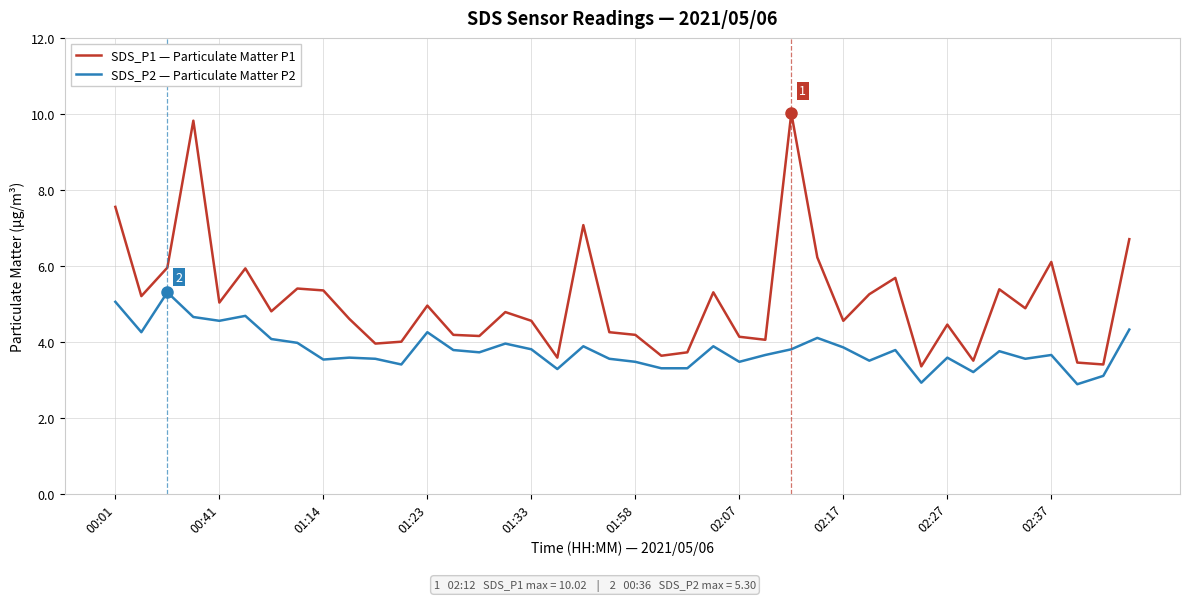

True or false: SDS_P2 — Particulate Matter P2 and SDS_P1 — Particulate Matter P1 cross at least once.

False